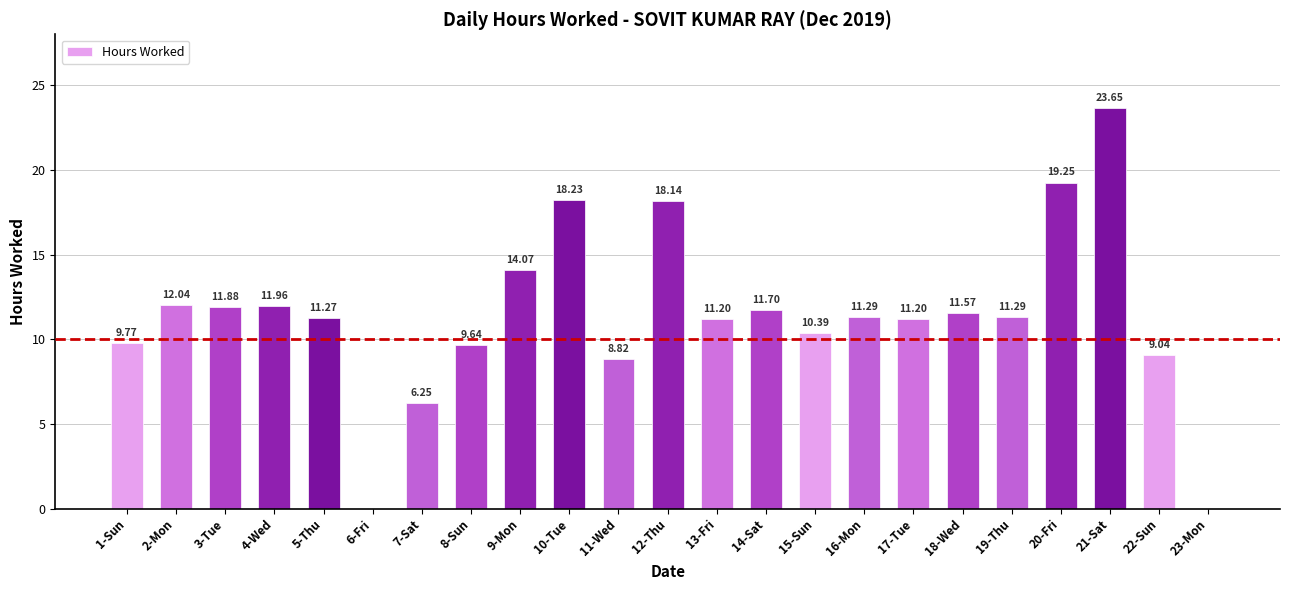

Which has a higher value, 19-Thu or 22-Sun?

19-Thu